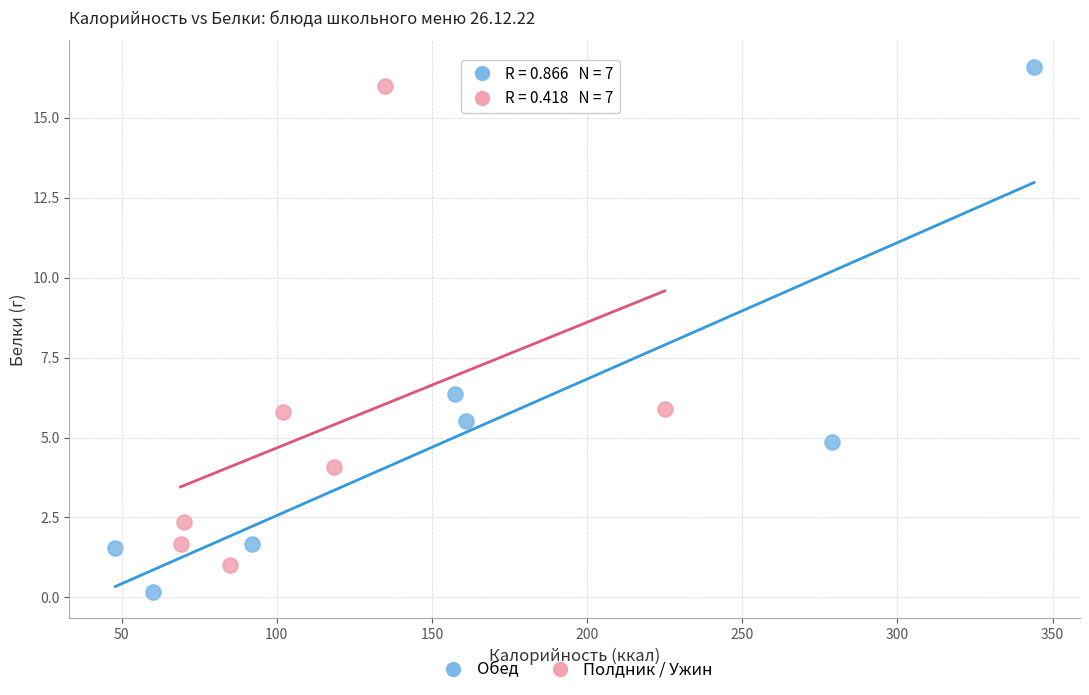

Which series contains the lowest Y value?

Обед